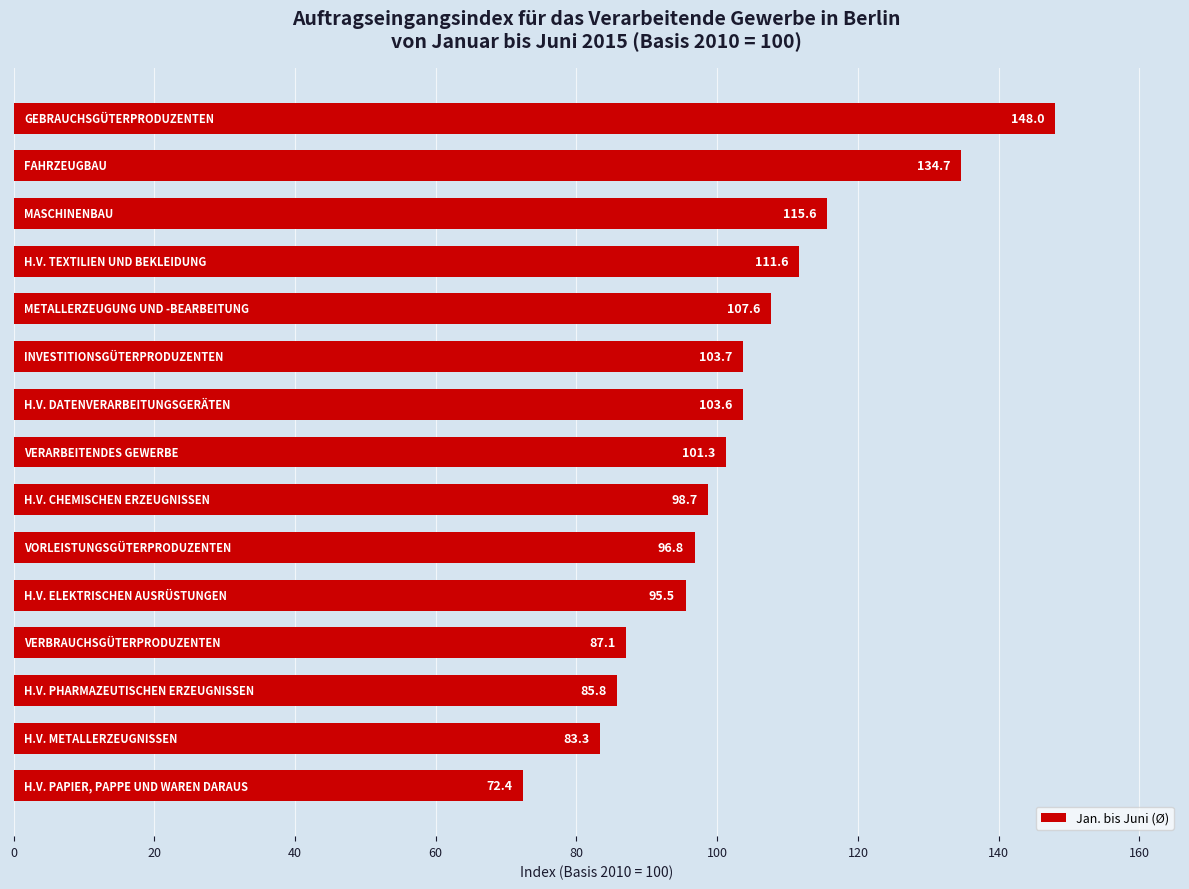

What is the value of the 2nd bar from the top?

134.7